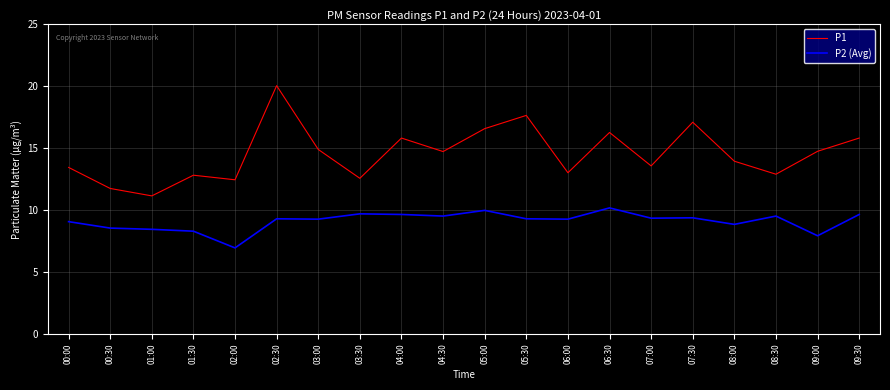

Which series has the widest spread of values?

P1